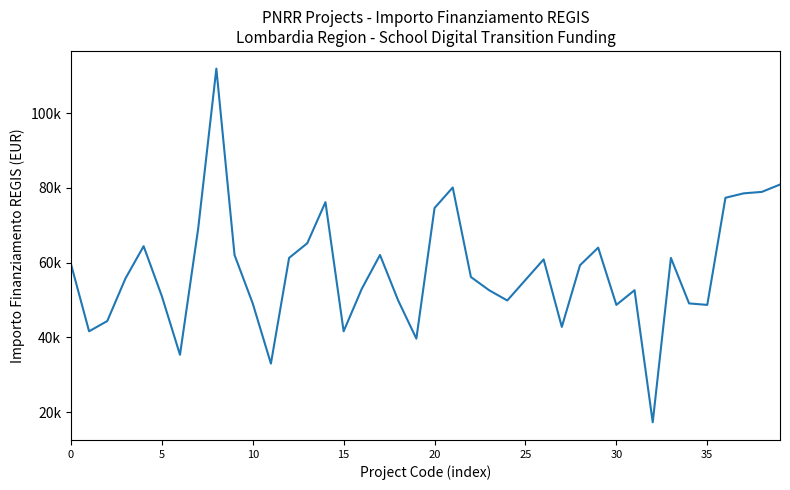

Does the chart display data point markers on the line(s)?

No